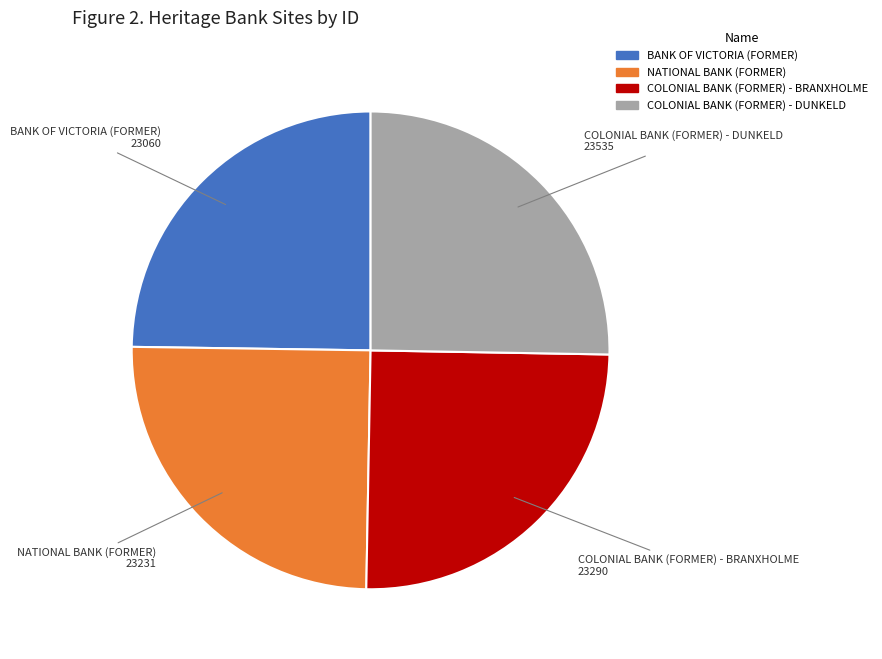

Is there any slice that represents more than half of the pie?

No